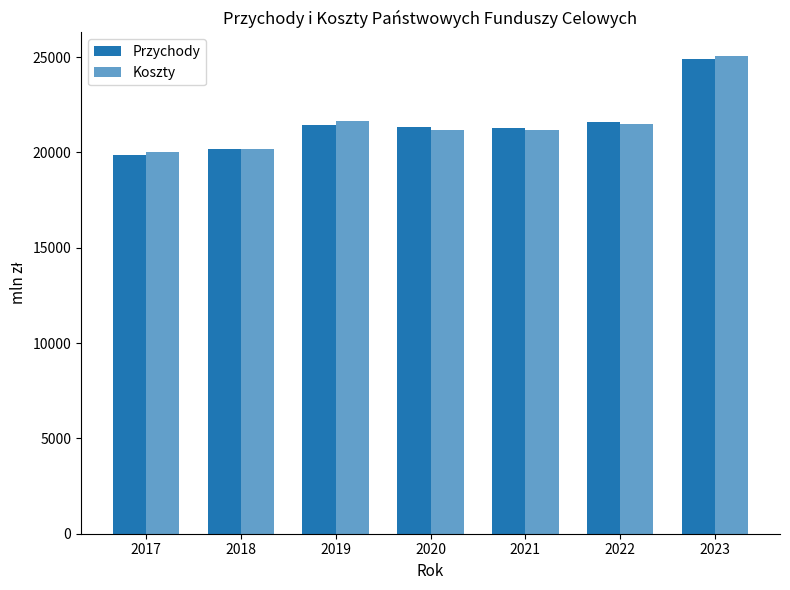

Reading right to left, what are all the values shown in this chart?

Przychody: 24898.1	21594.1	21267.3	21345.5	21453.6	20164.6	19878.0
Koszty: 25040.7	21471.4	21191.2	21182.8	21664.2	20163.7	20002.4